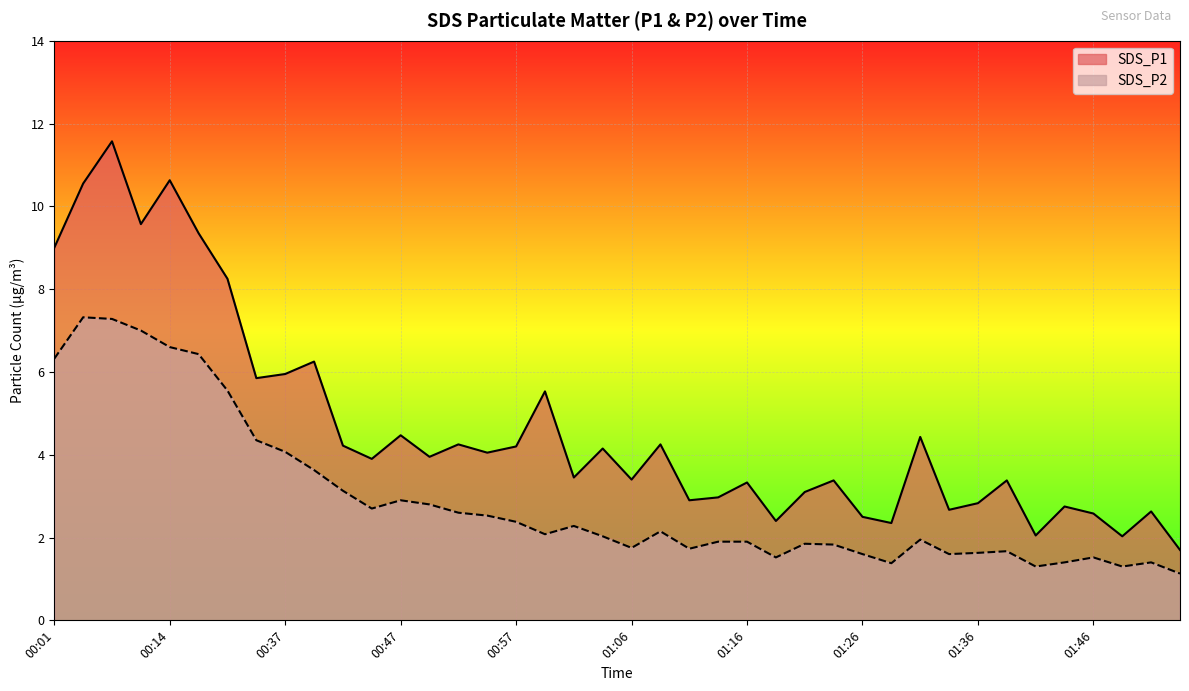

Read the SDS_P1 value at 01:31.

4.4